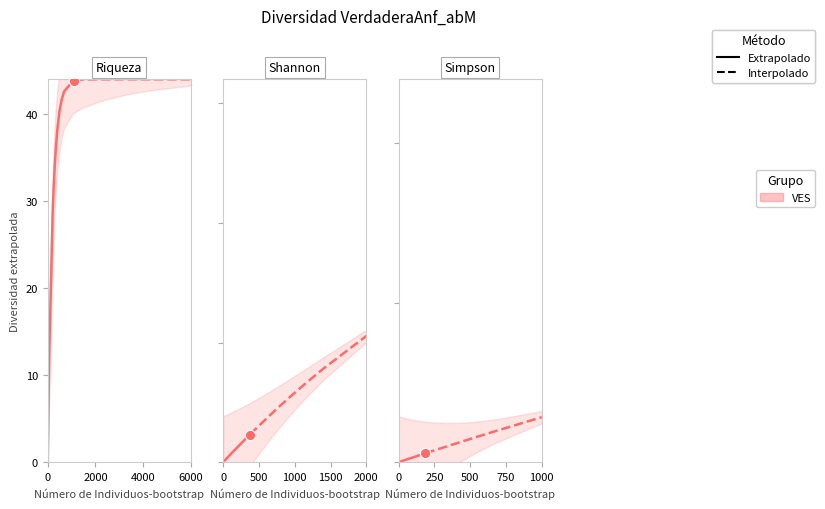

What are all the series names shown in the legend?

Extrapolado, Interpolado